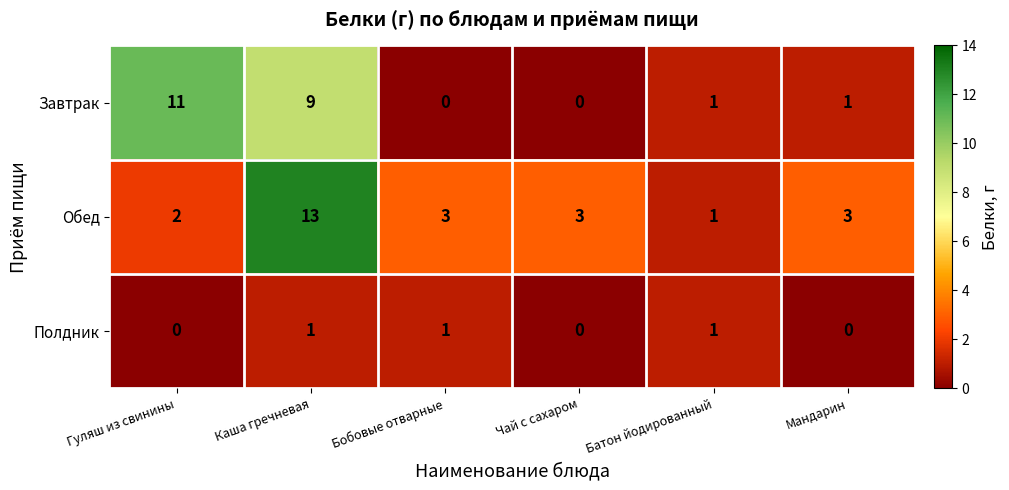

The Завтрак series shows 1 at Мандарин. True or false?

True